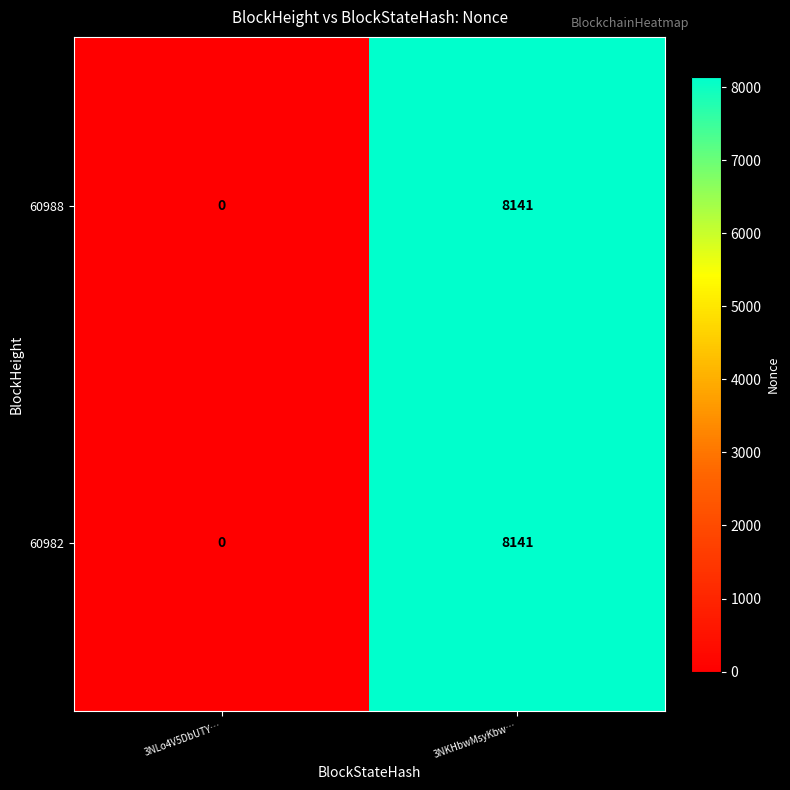

The 60982 series shows -5635 at 3NLo4V5DbUTY…. True or false?

False